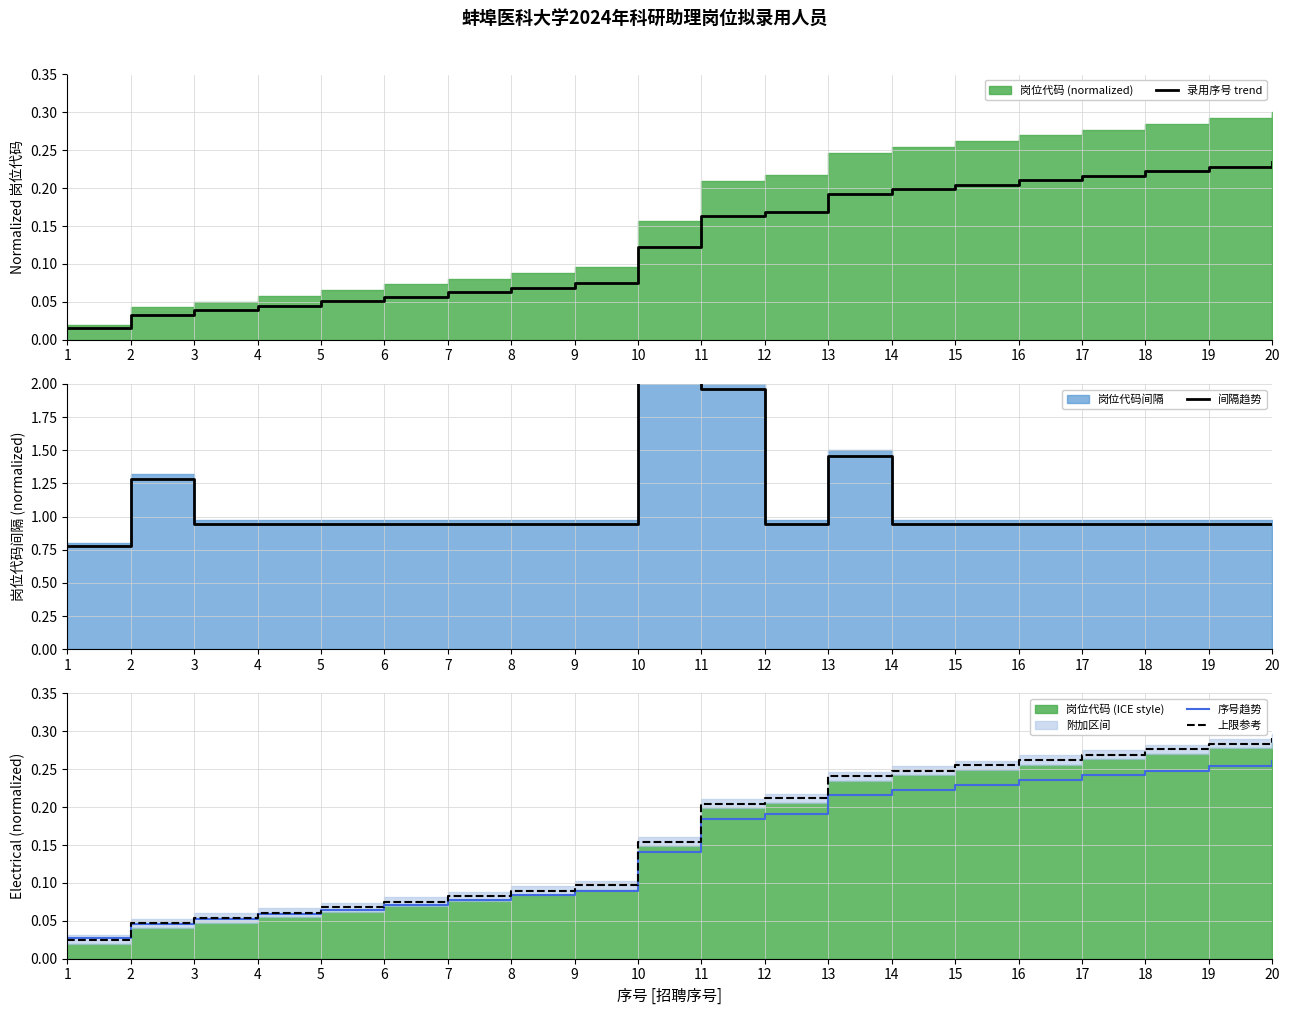

In 间隔趋势, how many points are lower than both neighbors (excluding endpoints)?

1